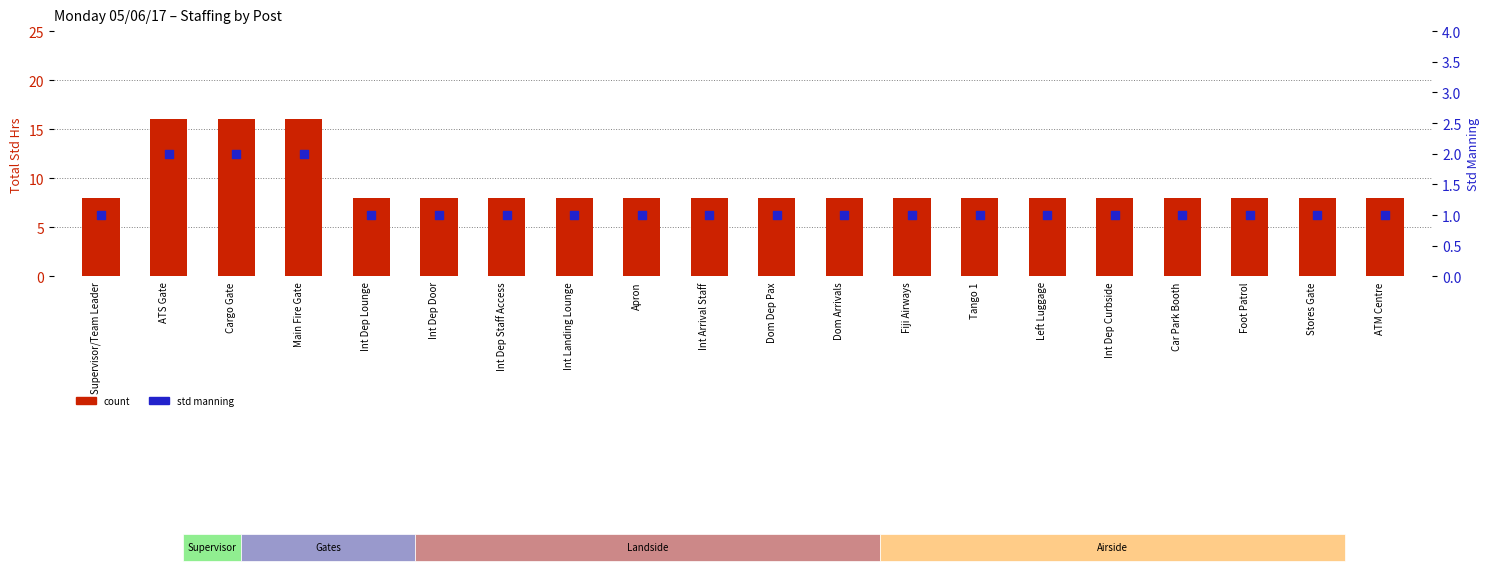

Which series has the largest Y range (max minus min)?

count